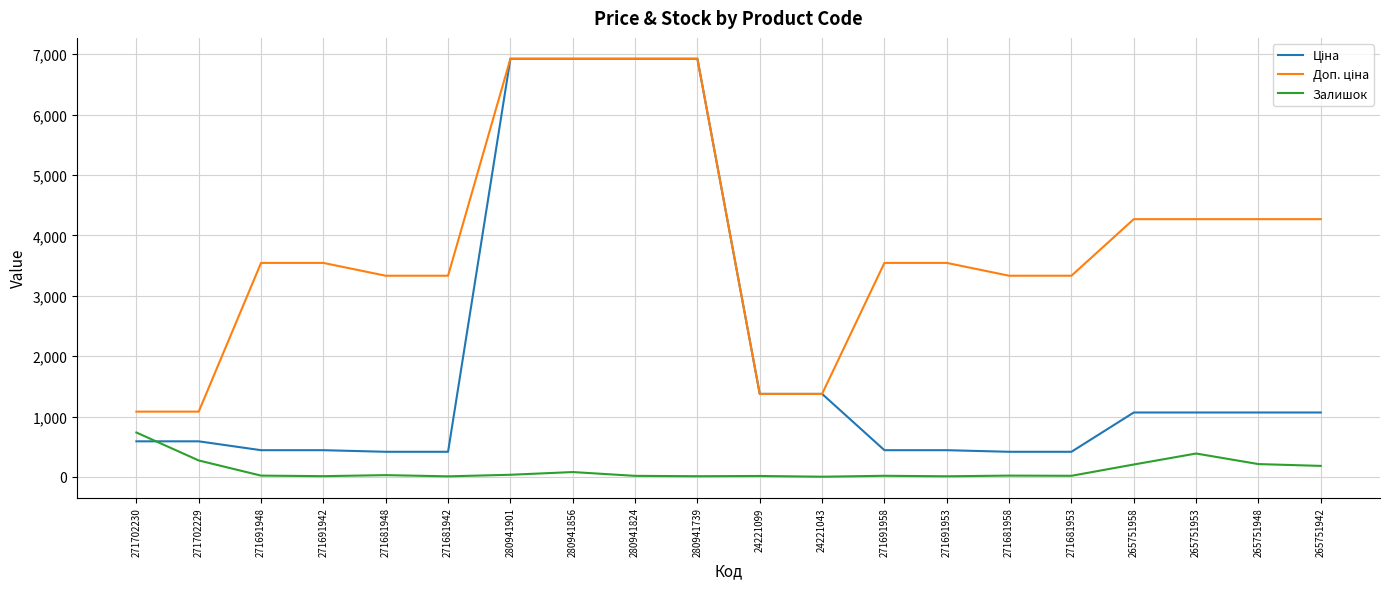

What is the highest value of the Залишок series?

736.0